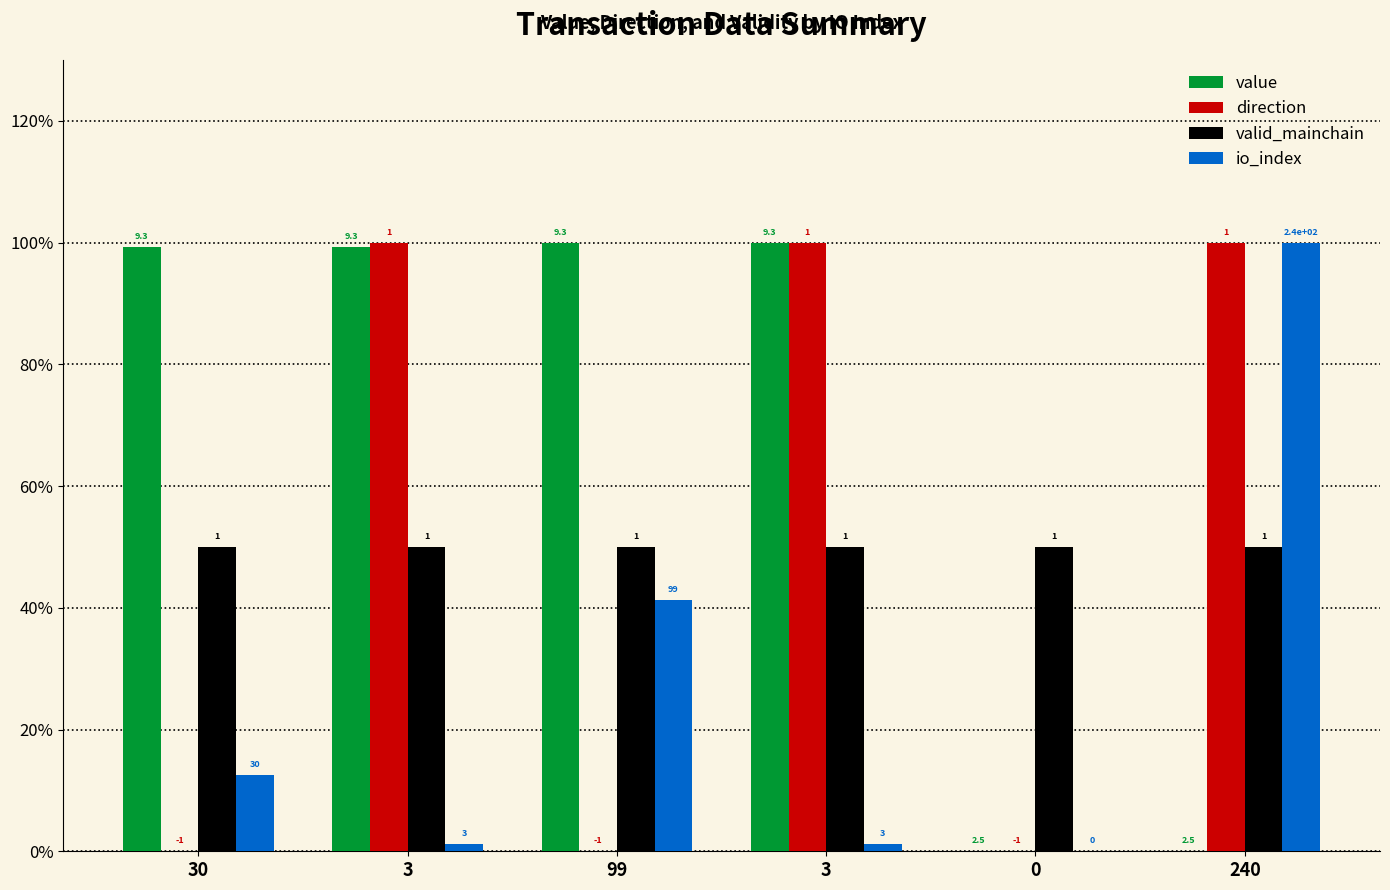

What is the label of the 3rd bar from the left?

99